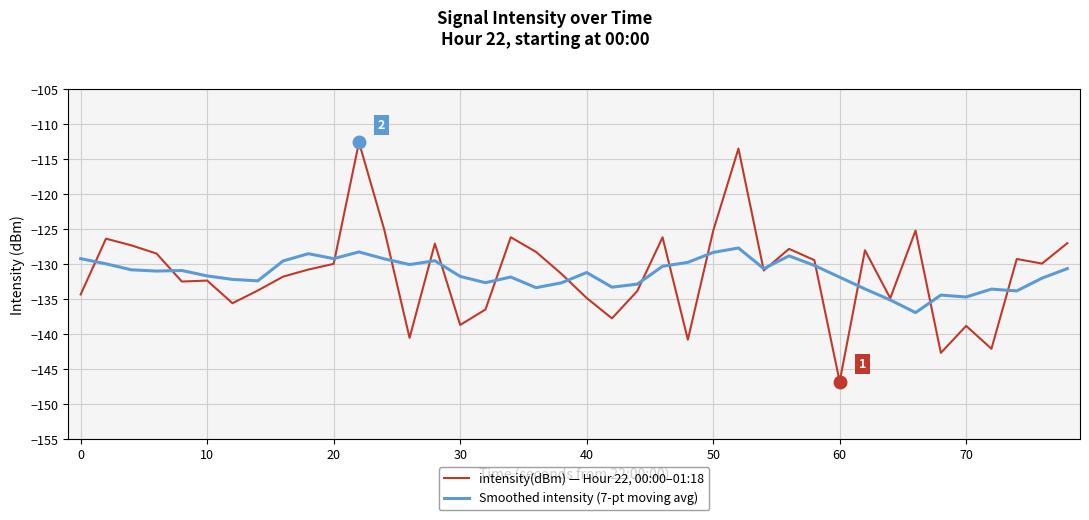

What is the sum of all intensity(dBm) — Hour 22, 00:00–01:18 values?

-5253.0